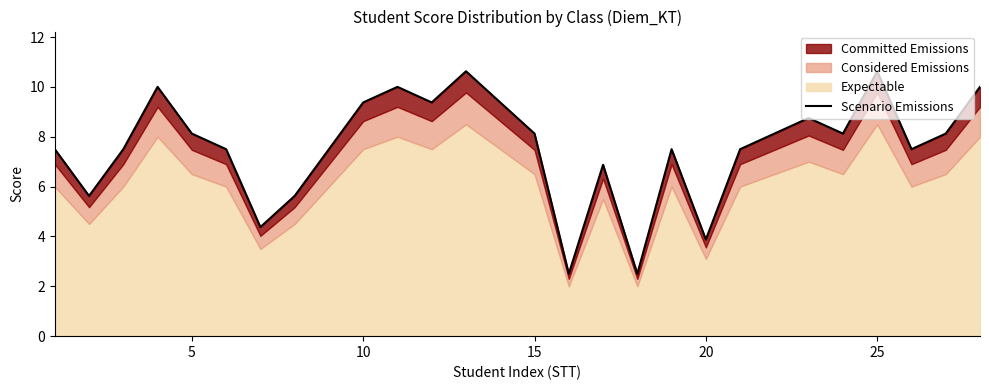

What is the minimum value shown in the chart?

2.5